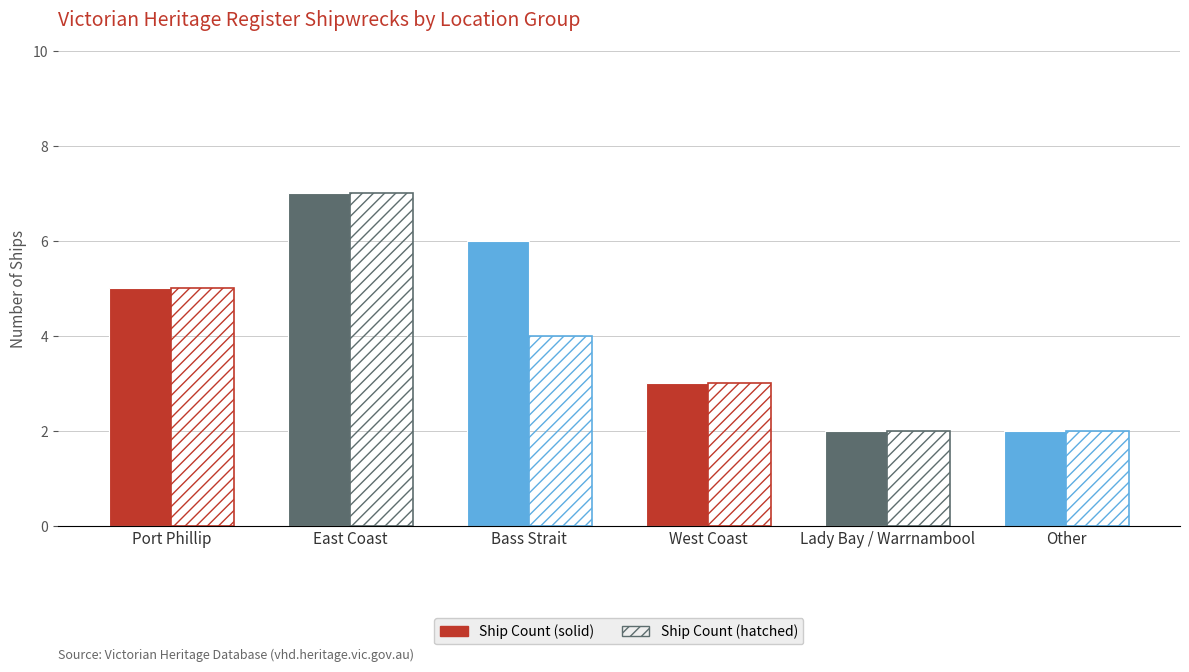

Which category has the highest value across all series?

East Coast